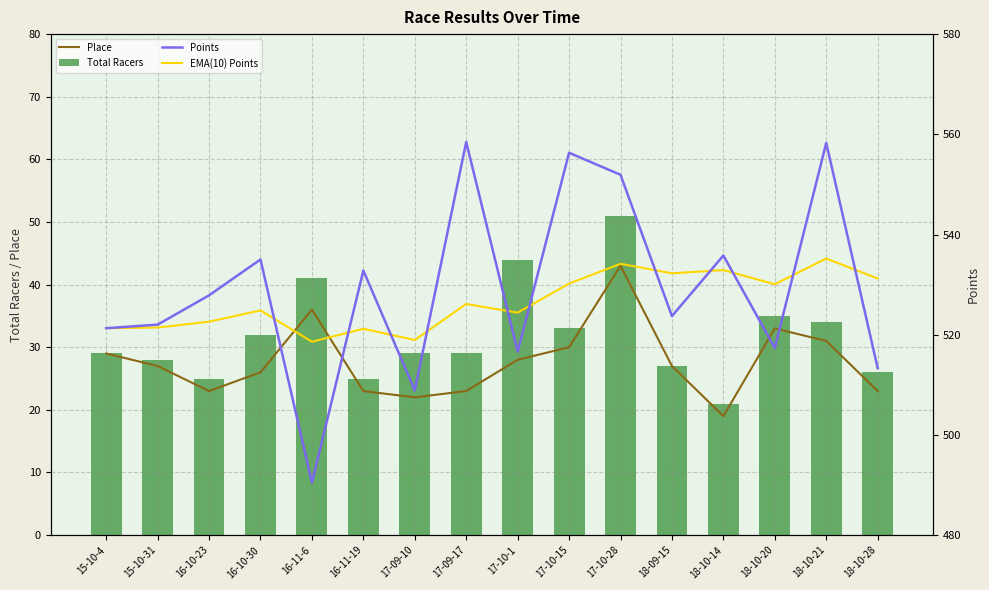

Is it true that EMA(10) Points equals 866.0 at 15-10-31?

False